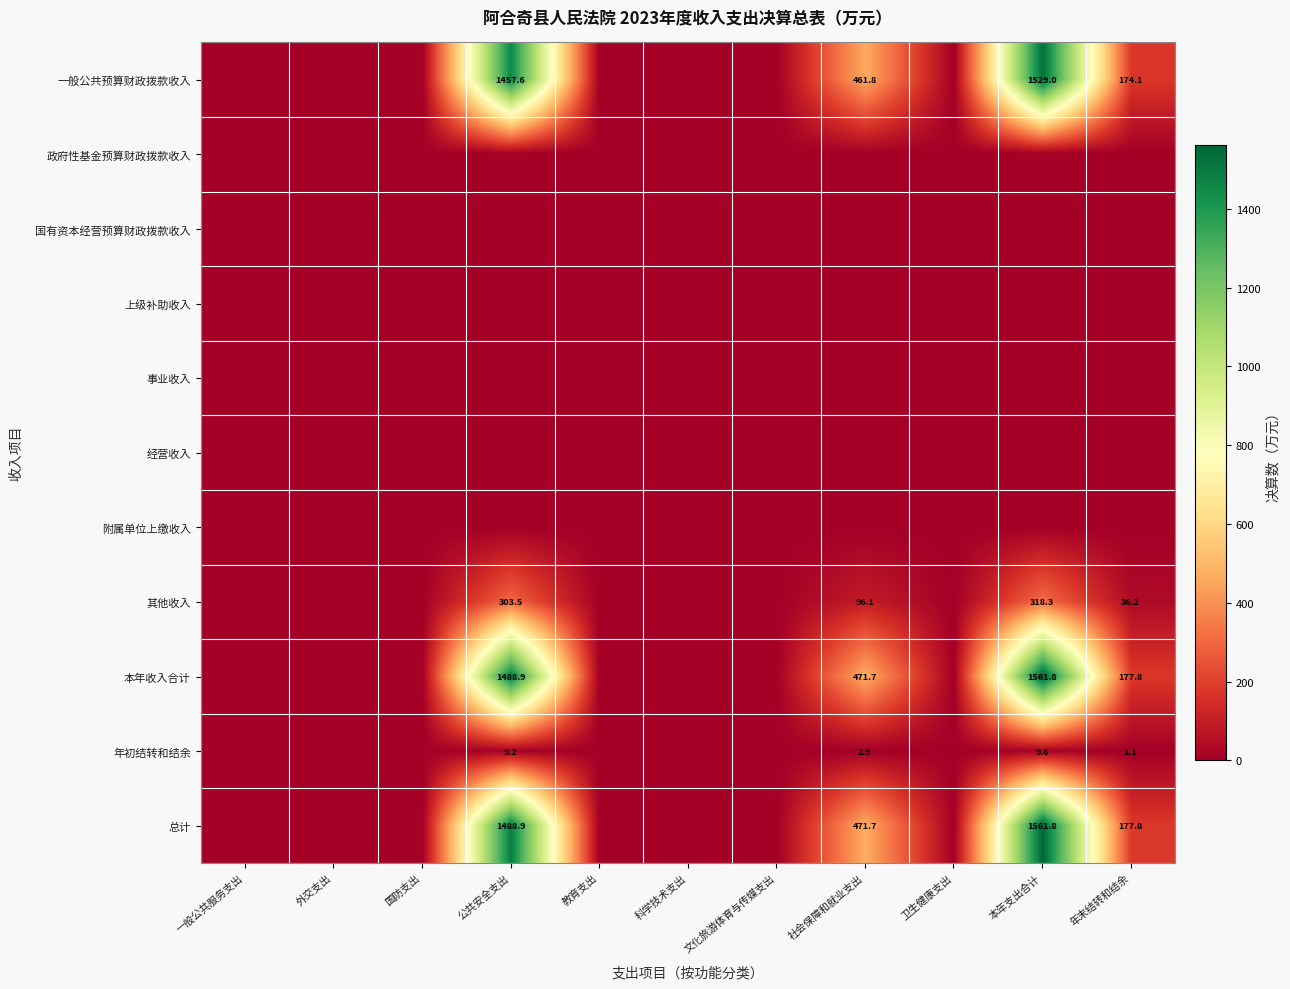

Which label corresponds to the smallest value in the chart?

一般公共服务支出